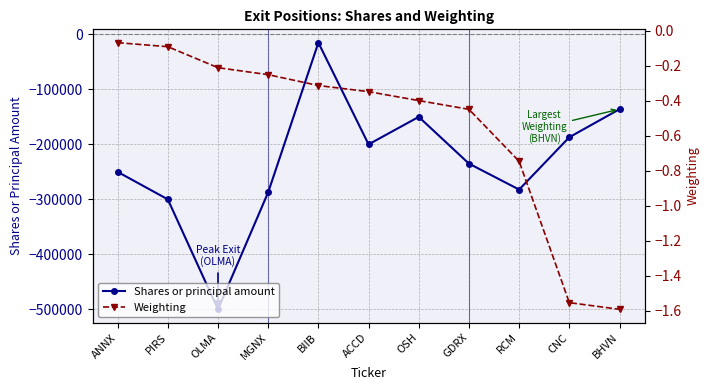

What is the label of the 10th point from the right?

PIRS